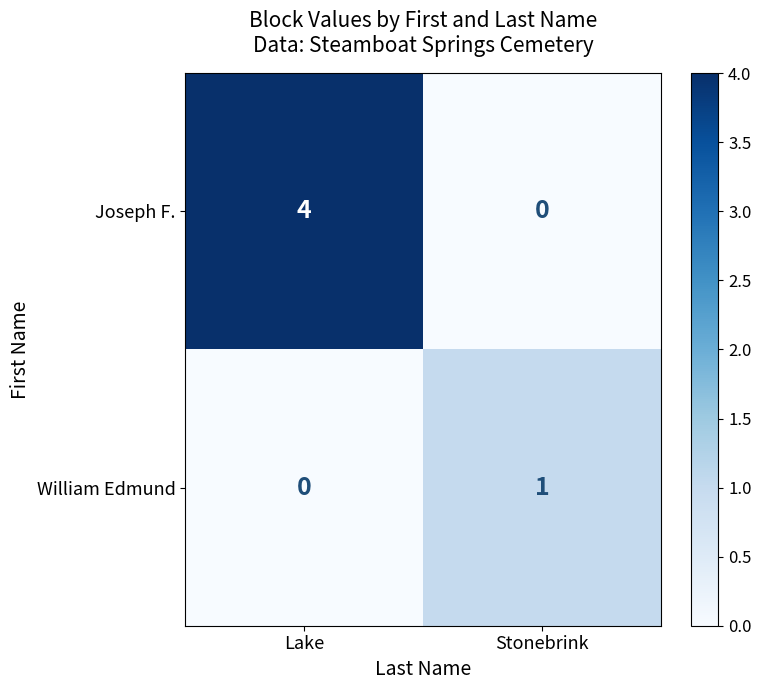

What is the difference between the highest and lowest values at Stonebrink?

1